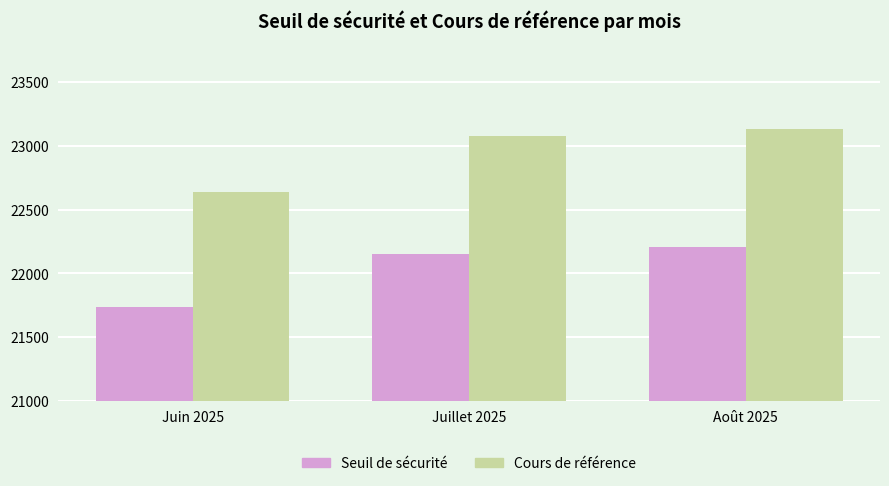

Where does the Cours de référence series first go above 23075?

Juillet 2025